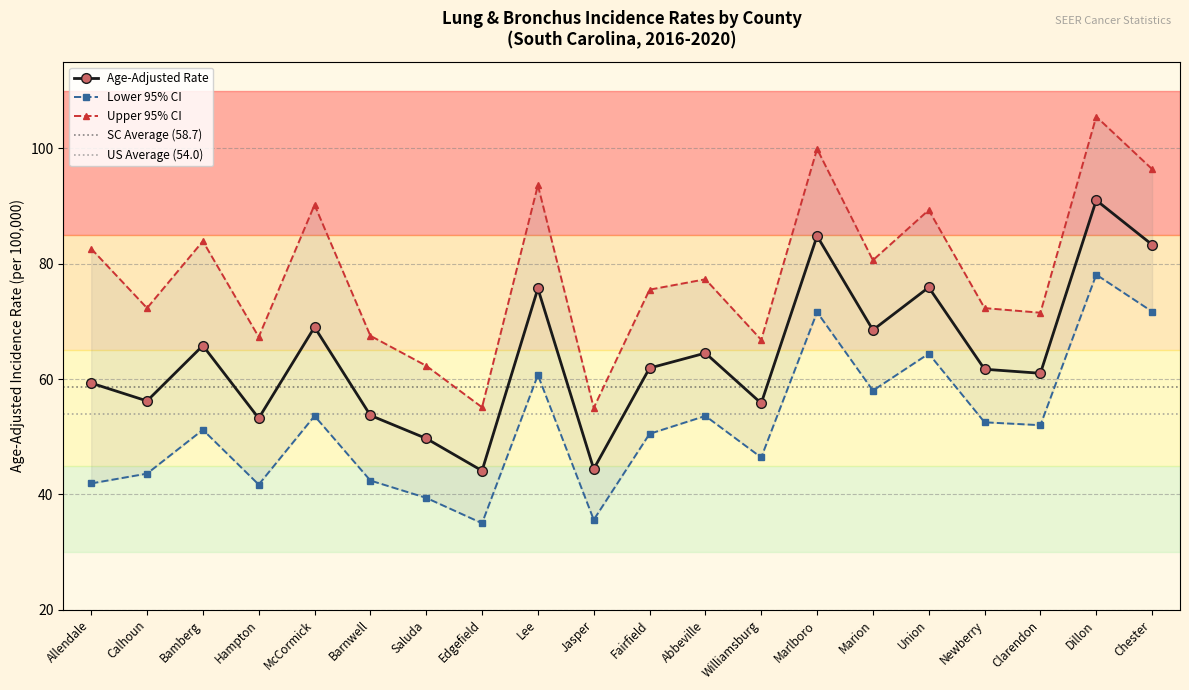

Which series has the widest spread of values?

Upper 95% CI